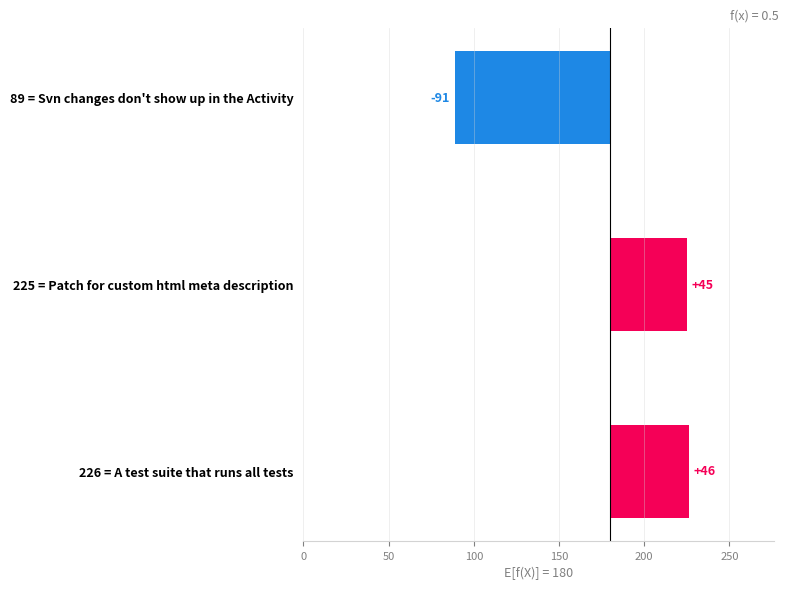

How many categories are shown in the chart?

3